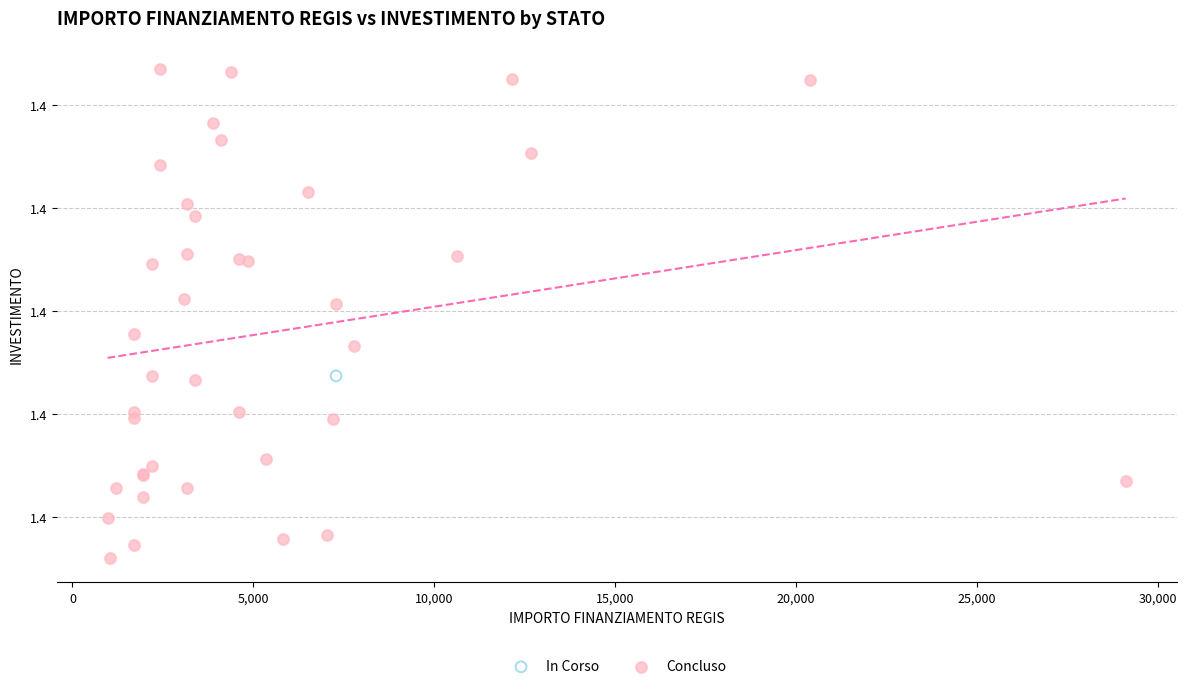

What are all the series names shown in the legend?

In Corso, Concluso